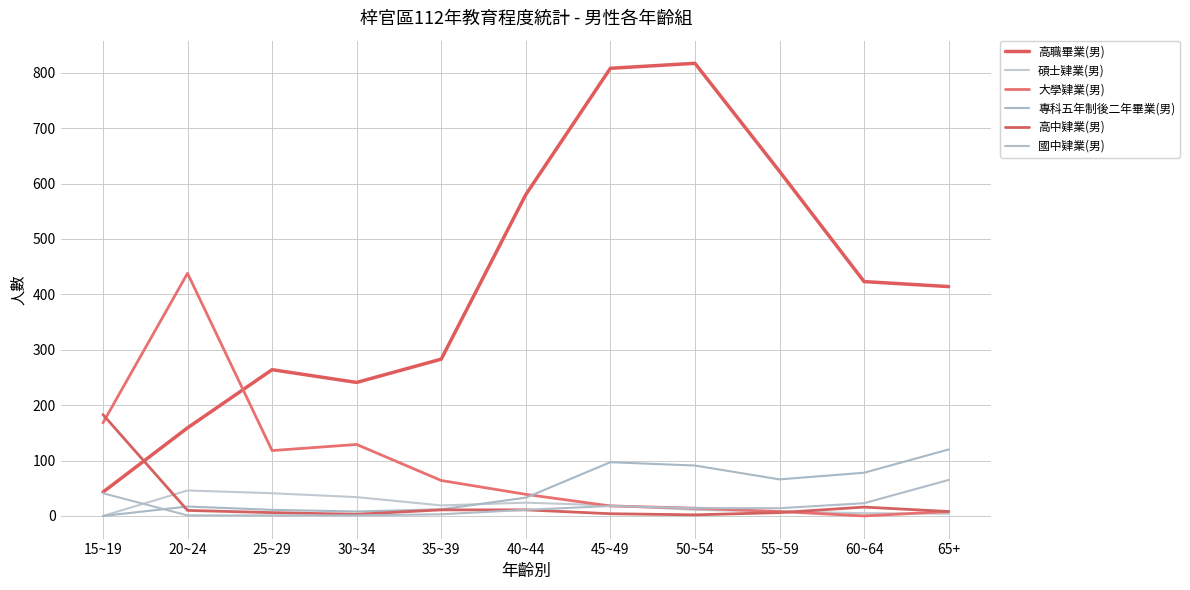

What is the average value of the 大學肄業(男) series?

91